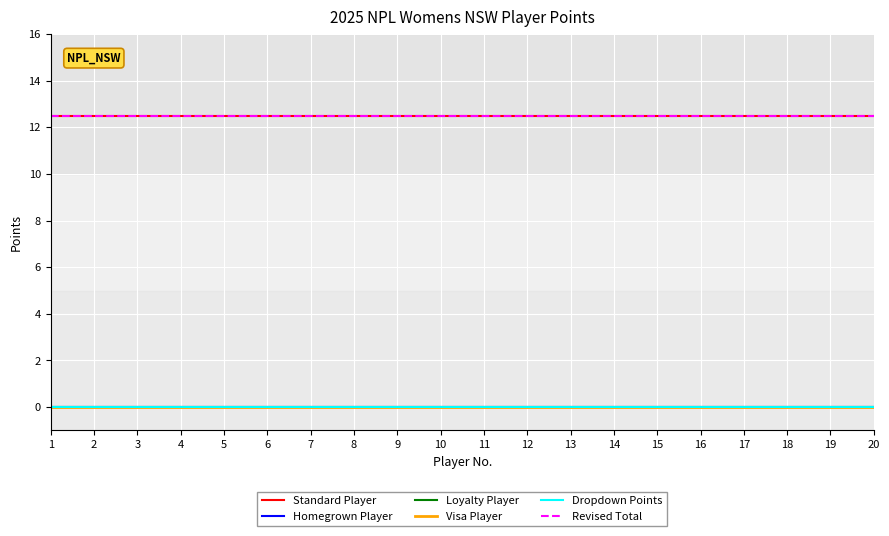

True or false: Dropdown Points and Loyalty Player intersect in this chart.

False